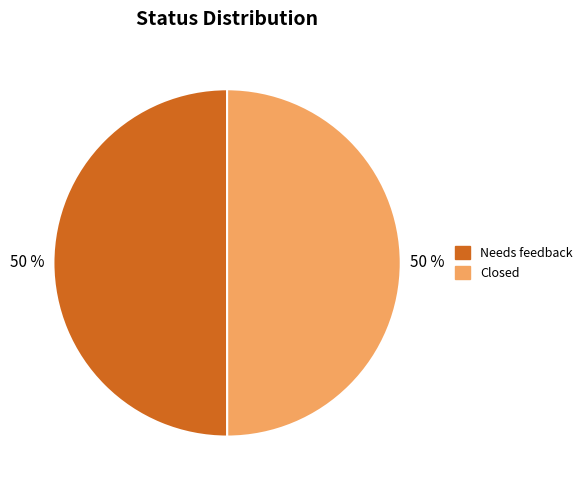

What percentage is the Closed slice, to the nearest percent?

50%